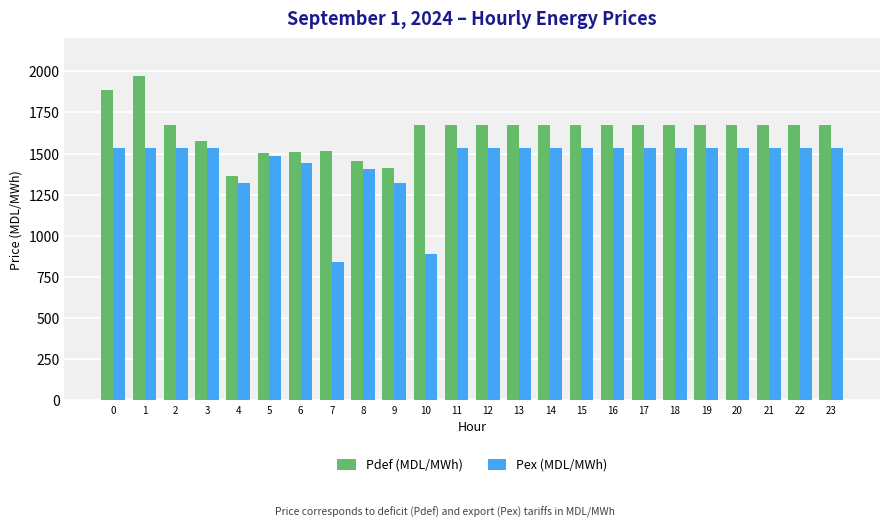

What is the total value across all series at 2?

3209.9